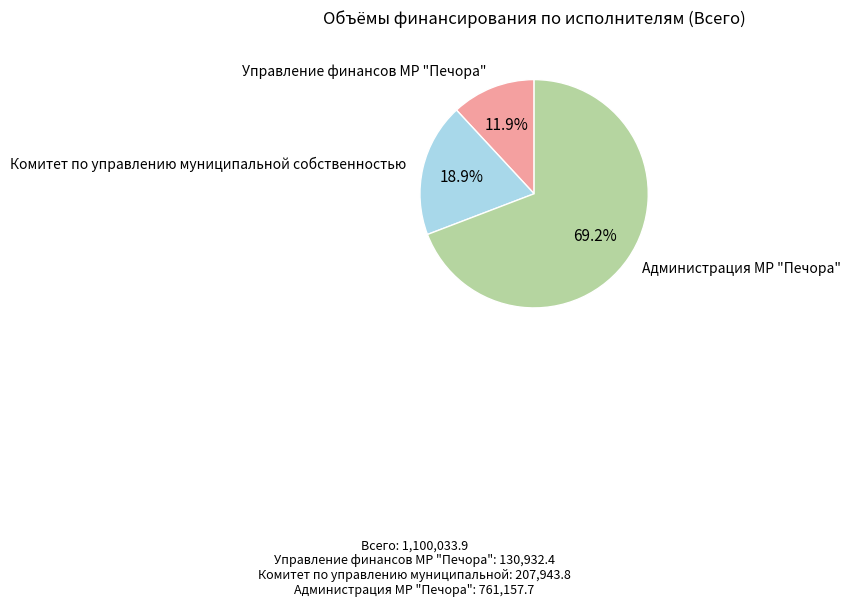

How many segments does this pie chart have?

3